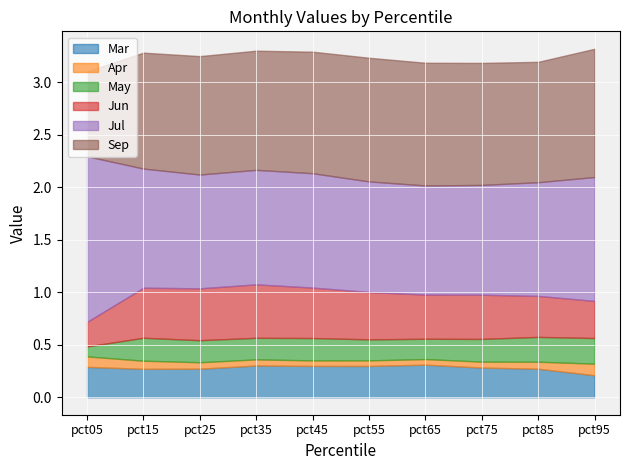

Reading left to right, what are all the values shown in this chart?

Mar: pct05=0.3	pct15=0.3	pct25=0.3	pct35=0.3	pct45=0.3	pct55=0.3	pct65=0.3	pct75=0.3	pct85=0.3	pct95=0.2
Apr: pct05=0.1	pct15=0.1	pct25=0.1	pct35=0.1	pct45=0.1	pct55=0.1	pct65=0.1	pct75=0.1	pct85=0.1	pct95=0.1
May: pct05=0.1	pct15=0.2	pct25=0.2	pct35=0.2	pct45=0.2	pct55=0.2	pct65=0.2	pct75=0.2	pct85=0.2	pct95=0.2
Jun: pct05=0.2	pct15=0.5	pct25=0.5	pct35=0.5	pct45=0.5	pct55=0.5	pct65=0.4	pct75=0.4	pct85=0.4	pct95=0.4
Jul: pct05=1.6	pct15=1.1	pct25=1.1	pct35=1.1	pct45=1.1	pct55=1.1	pct65=1.0	pct75=1.0	pct85=1.1	pct95=1.2
Sep: pct05=0.8	pct15=1.1	pct25=1.1	pct35=1.1	pct45=1.2	pct55=1.2	pct65=1.2	pct75=1.2	pct85=1.1	pct95=1.2